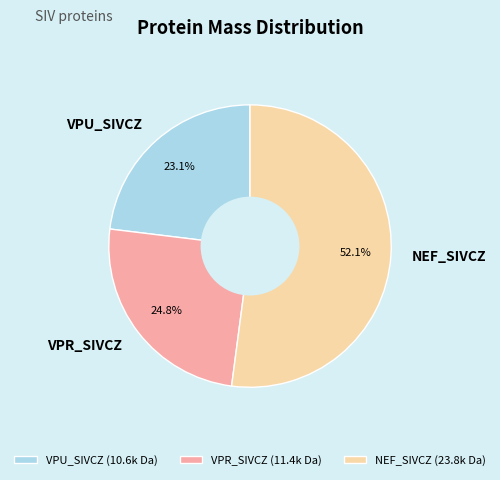

Which category has the smallest portion of the pie?

VPU_SIVCZ